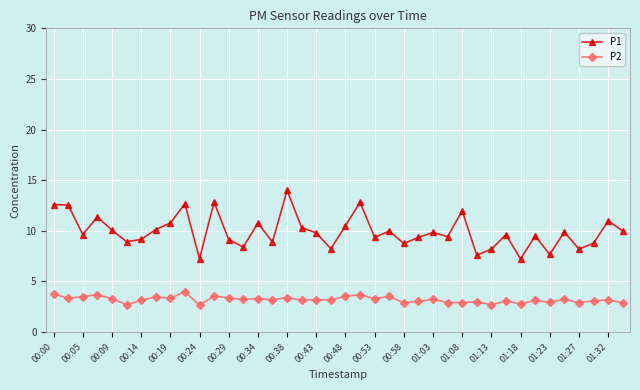

Rank the series by their maximum value, from highest to lowest.

P1, P2